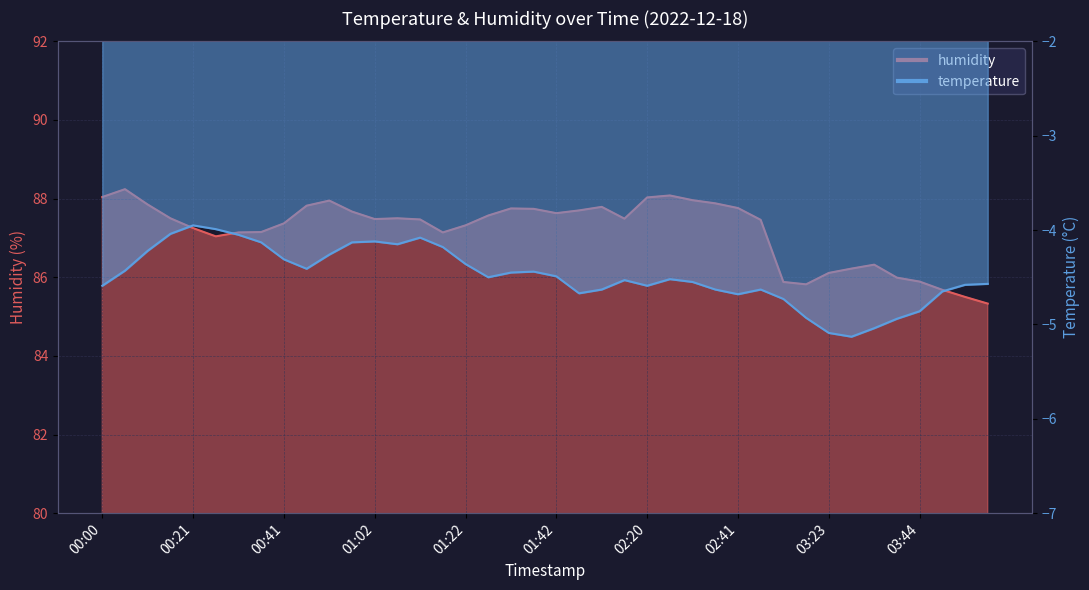

Reading right to left, transcribe all the data shown in this chart.

humidity: 04:00=85.3	03:55=85.5	03:50=85.7	03:44=85.9	03:39=86.0	03:34=86.3	03:28=86.2	03:23=86.1	03:18=85.8	03:13=85.9	02:46=87.5	02:41=87.8	02:36=87.9	02:31=88.0	02:25=88.1	02:20=88.0	02:09=87.5	01:53=87.8	01:48=87.7	01:42=87.6	01:37=87.7	01:32=87.8	01:27=87.6	01:22=87.3	01:17=87.1	01:12=87.5	01:07=87.5	01:02=87.5	00:57=87.7	00:52=88.0	00:47=87.8	00:41=87.4	00:36=87.2	00:31=87.1	00:26=87.0	00:21=87.2	00:16=87.5	00:11=87.8	00:06=88.2	00:00=88.0
temperature: 04:00=-4.6	03:55=-4.6	03:50=-4.7	03:44=-4.9	03:39=-4.9	03:34=-5.0	03:28=-5.1	03:23=-5.1	03:18=-4.9	03:13=-4.7	02:46=-4.6	02:41=-4.7	02:36=-4.6	02:31=-4.5	02:25=-4.5	02:20=-4.6	02:09=-4.5	01:53=-4.6	01:48=-4.7	01:42=-4.5	01:37=-4.4	01:32=-4.5	01:27=-4.5	01:22=-4.4	01:17=-4.2	01:12=-4.1	01:07=-4.2	01:02=-4.1	00:57=-4.1	00:52=-4.3	00:47=-4.4	00:41=-4.3	00:36=-4.1	00:31=-4.0	00:26=-4.0	00:21=-4.0	00:16=-4.0	00:11=-4.2	00:06=-4.4	00:00=-4.6